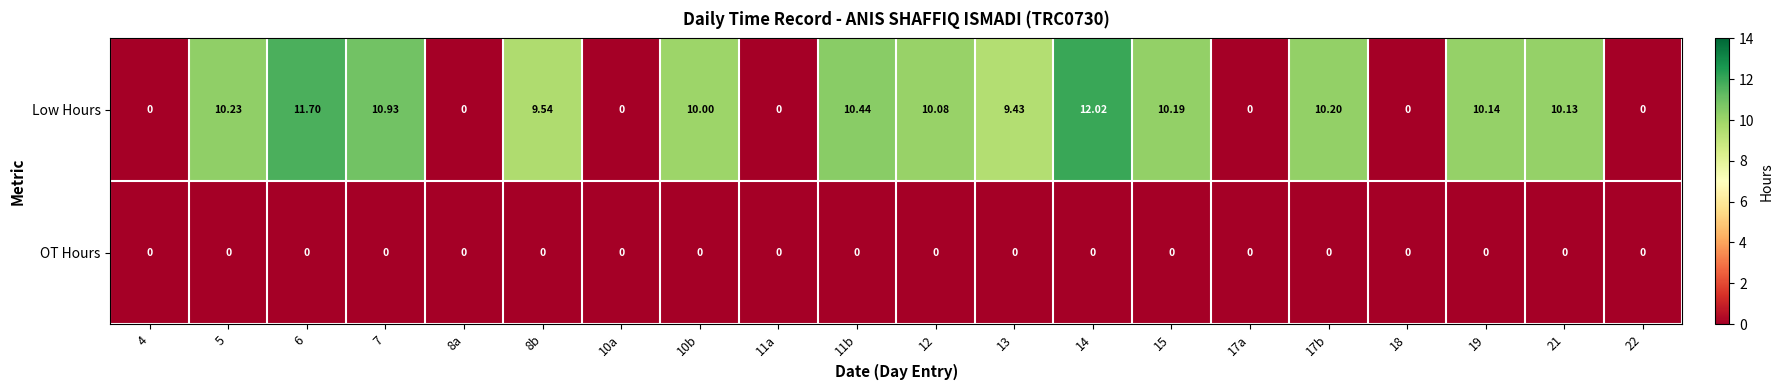

Which series changed the most between 13 and 17a?

Low Hours